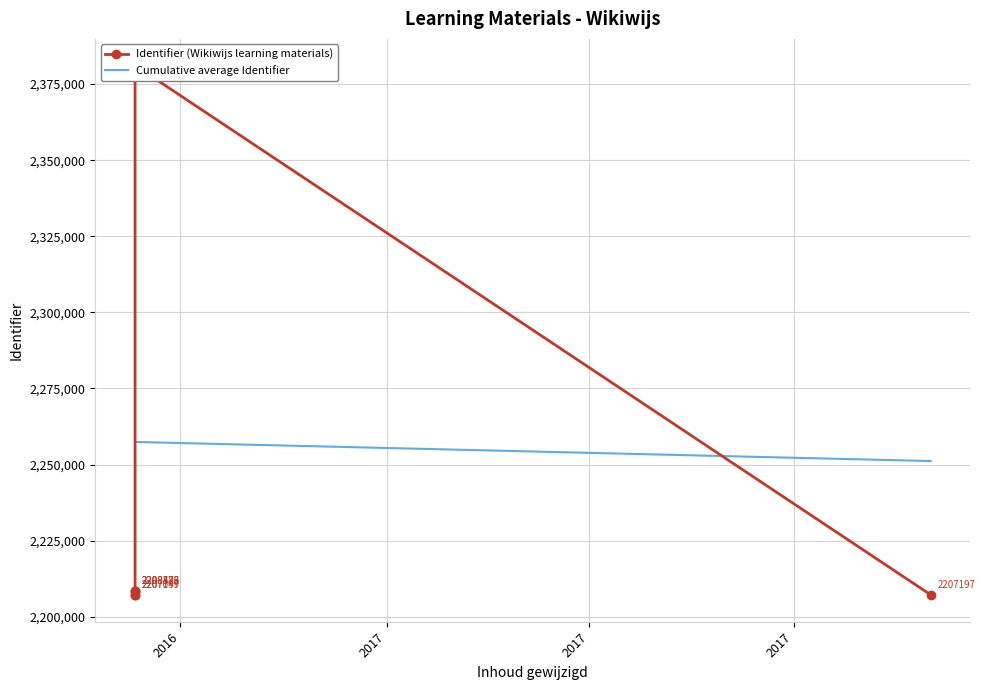

True or false: Identifier (Wikiwijs learning materials) has more than 2 points higher than both neighbors.

False